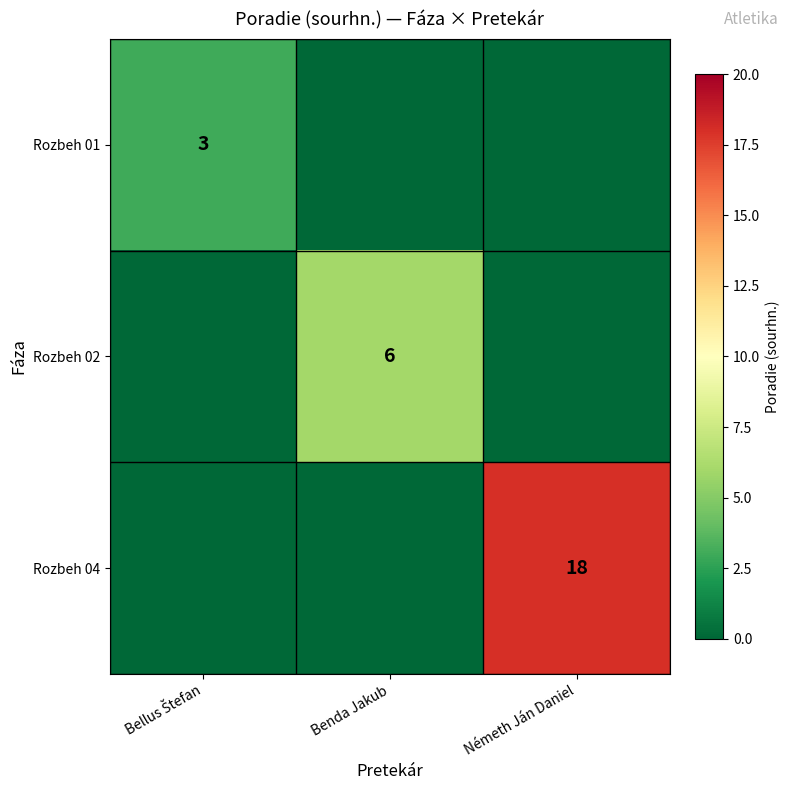

Is it true that Rozbeh 02 equals 10 at Benda Jakub?

False